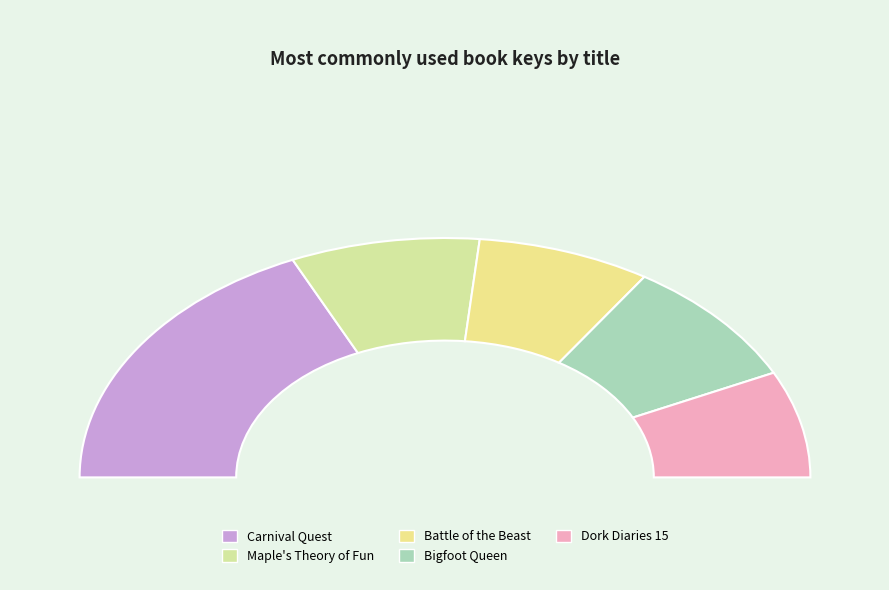

Between Dork Diaries 15 and Carnival Quest, which is larger?

Carnival Quest